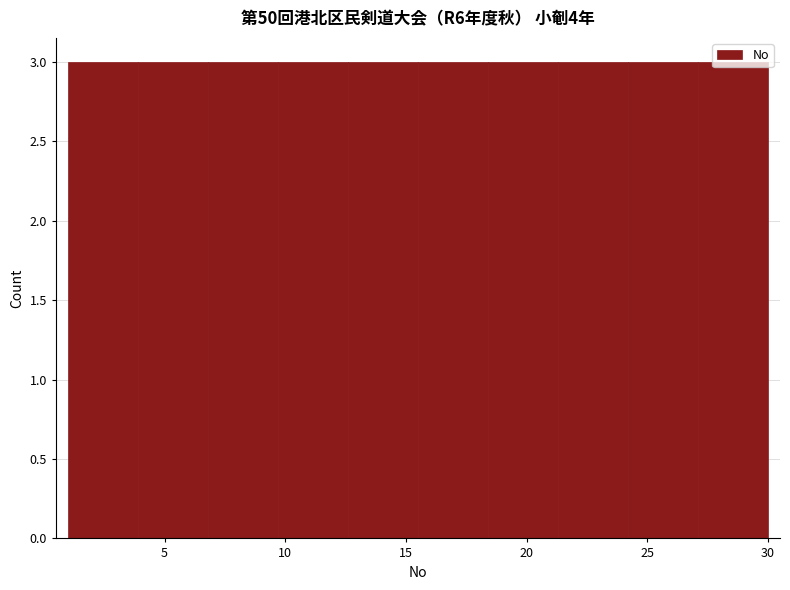

Reading left to right, transcribe this chart: for each bar, give the range it covers on the x-axis and its height. Neither the bar edges nor the heights are printed on the chart, so give them approximately, as read against the axes.

1.0 to 3.9: 3
3.9 to 6.8: 3
6.8 to 9.7: 3
9.7 to 12.6: 3
12.6 to 15.5: 3
15.5 to 18.4: 3
18.4 to 21.3: 3
21.3 to 24.2: 3
24.2 to 27.1: 3
27.1 to 30.0: 3